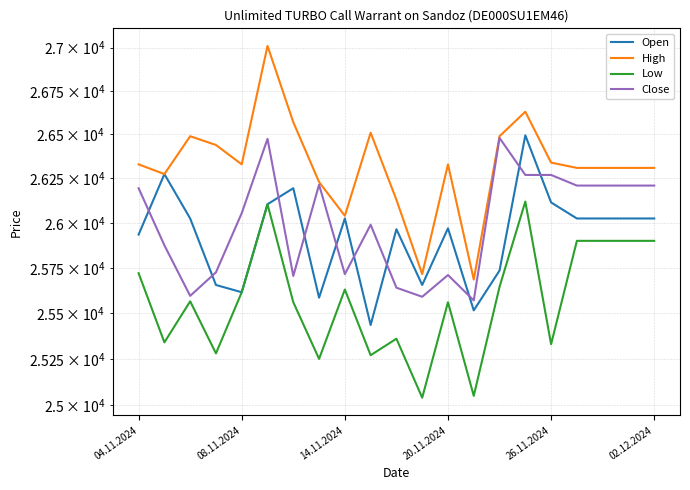

In High, how many points are lower than both neighbors (excluding endpoints)?

5